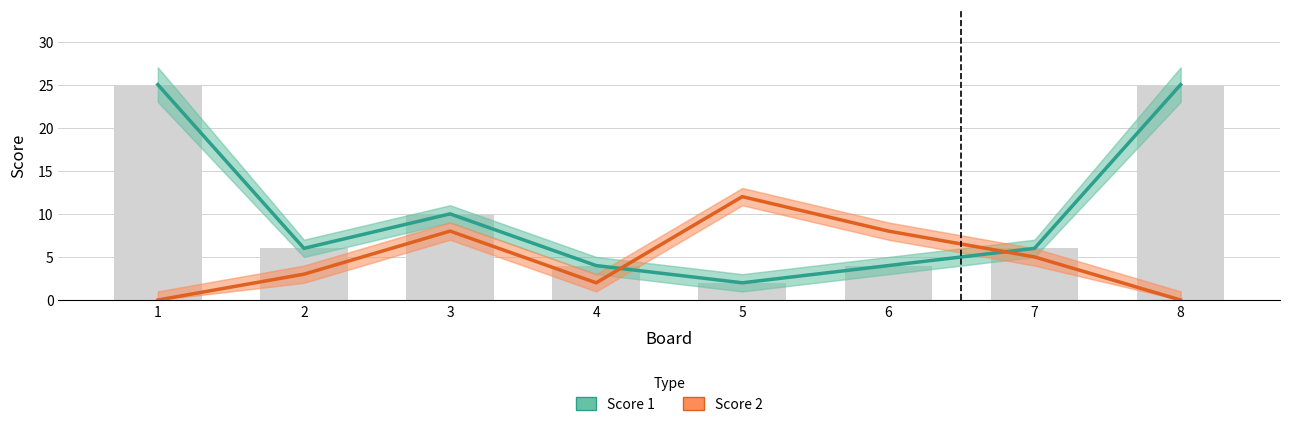

What are all the series names shown in the legend?

Score 1, Score 2